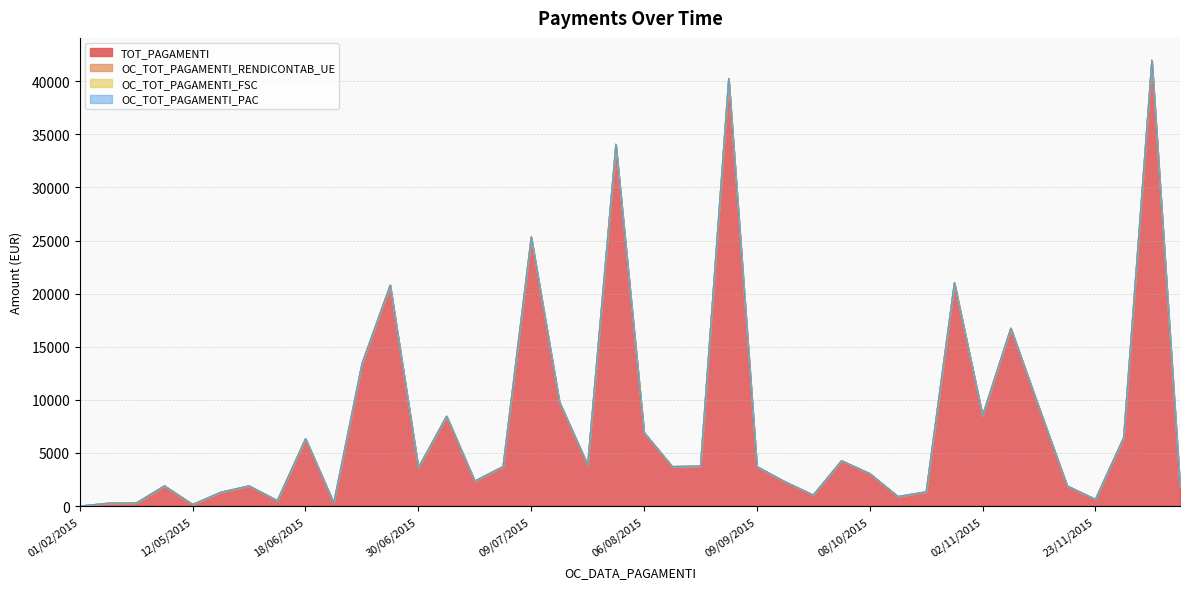

Reading left to right, list all the values displayed in this chart.

TOT_PAGAMENTI: 0.0	266.7	288.0	1900.0	149.4	1302.0	1900.0	511.8	6344.0	298.0	13410.2	20794.2	3611.2	8462.0	2354.4	3720.0	25337.1	9802.7	3885.7	34066.2	6927.6	3720.0	3762.2	40260.0	3720.0	2283.8	1037.0	4270.0	3062.3	900.0	1335.9	21020.0	8527.8	16748.2	9272.5	1900.0	634.4	6441.6	41983.3	1830.0
OC_TOT_PAGAMENTI_RENDICONTAB_UE: 0.0	0.0	0.0	0.0	0.0	0.0	0.0	0.0	0.0	0.0	0.0	0.0	0.0	0.0	0.0	0.0	0.0	0.0	0.0	0.0	0.0	0.0	0.0	0.0	0.0	0.0	0.0	0.0	0.0	0.0	0.0	0.0	0.0	0.0	0.0	0.0	0.0	0.0	0.0	0.0
OC_TOT_PAGAMENTI_FSC: 0.0	0.0	0.0	0.0	0.0	0.0	0.0	0.0	0.0	0.0	0.0	0.0	0.0	0.0	0.0	0.0	0.0	0.0	0.0	0.0	0.0	0.0	0.0	0.0	0.0	0.0	0.0	0.0	0.0	0.0	0.0	0.0	0.0	0.0	0.0	0.0	0.0	0.0	0.0	0.0
OC_TOT_PAGAMENTI_PAC: 0.0	0.0	0.0	0.0	0.0	0.0	0.0	0.0	0.0	0.0	0.0	0.0	0.0	0.0	0.0	0.0	0.0	0.0	0.0	0.0	0.0	0.0	0.0	0.0	0.0	0.0	0.0	0.0	0.0	0.0	0.0	0.0	0.0	0.0	0.0	0.0	0.0	0.0	0.0	0.0